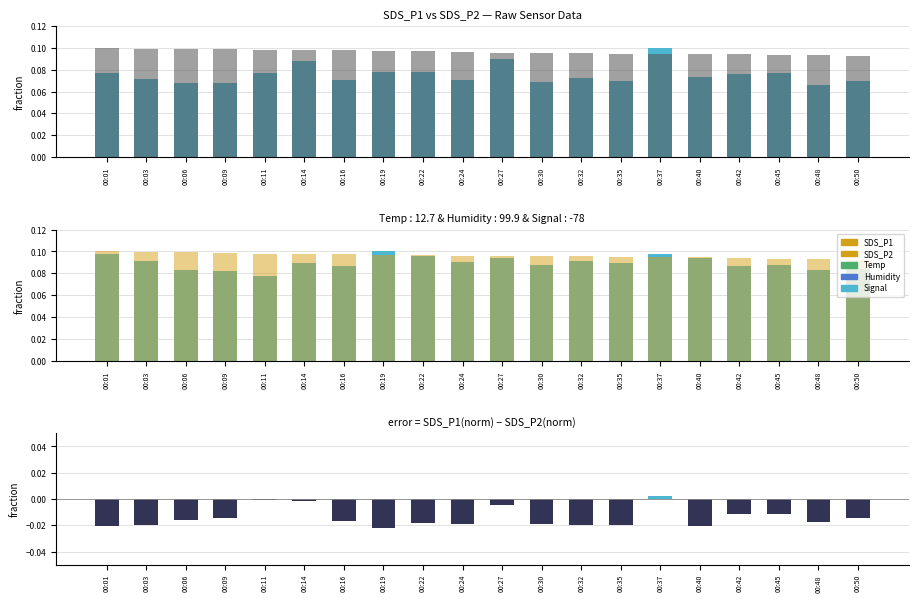

Which category has the lowest value across all series?

00:19